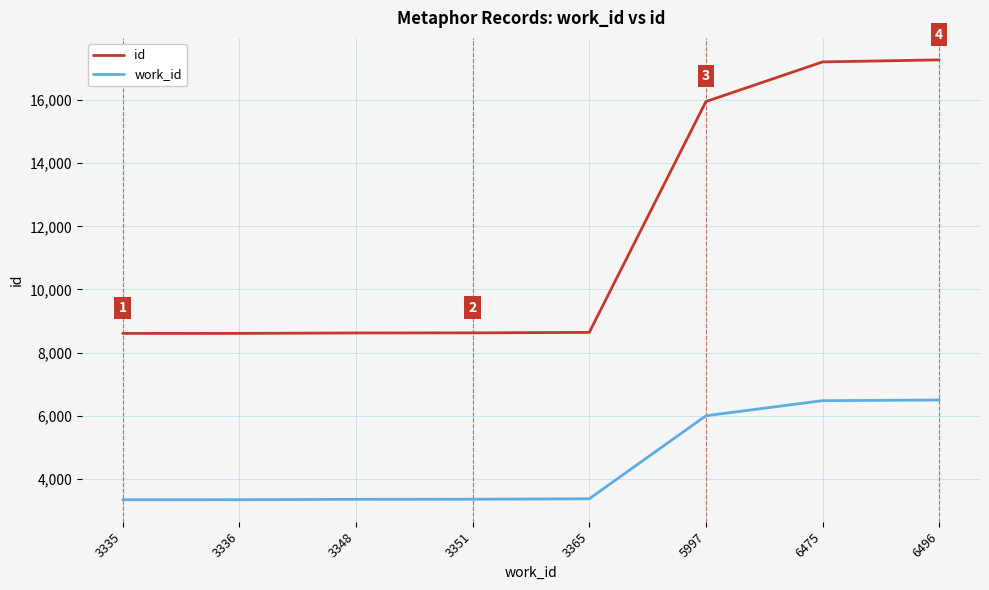

Where is work_id nearest to the value 4915?

5997